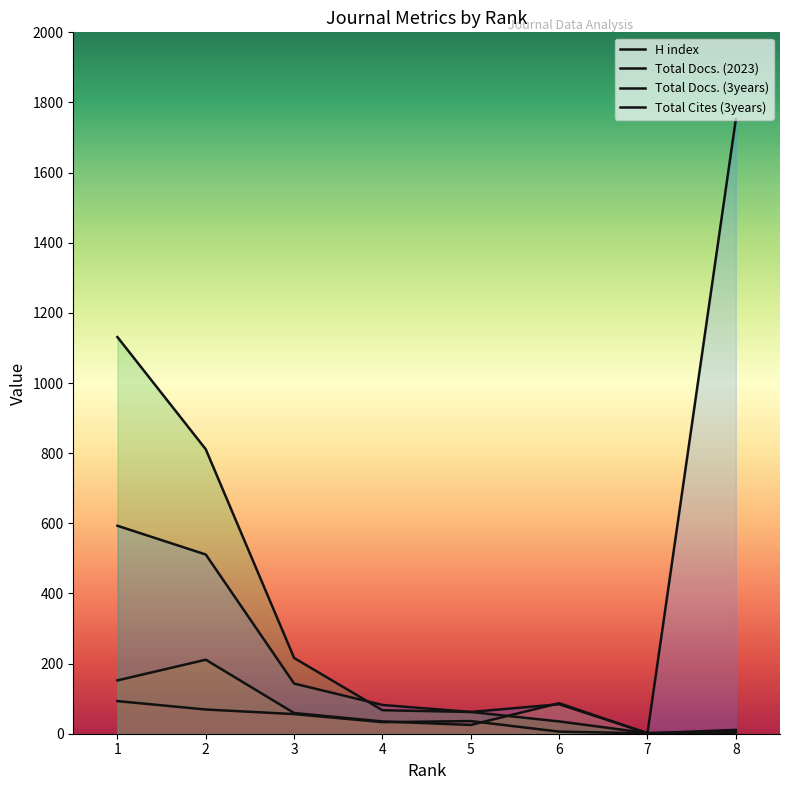

The Total Docs. (3years) series shows 99 at 5. True or false?

False